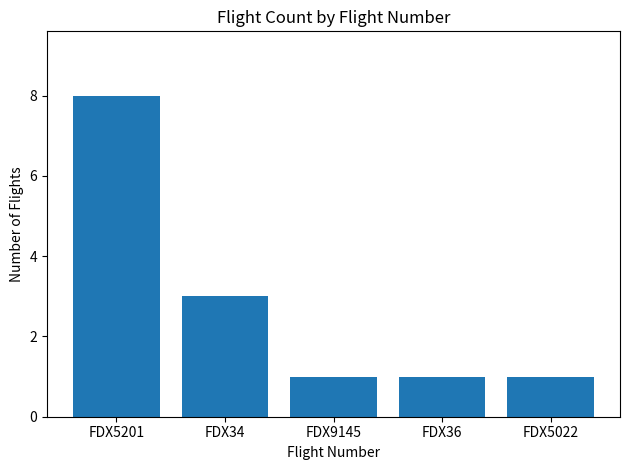

Between FDX5201 and FDX5022, which is larger?

FDX5201